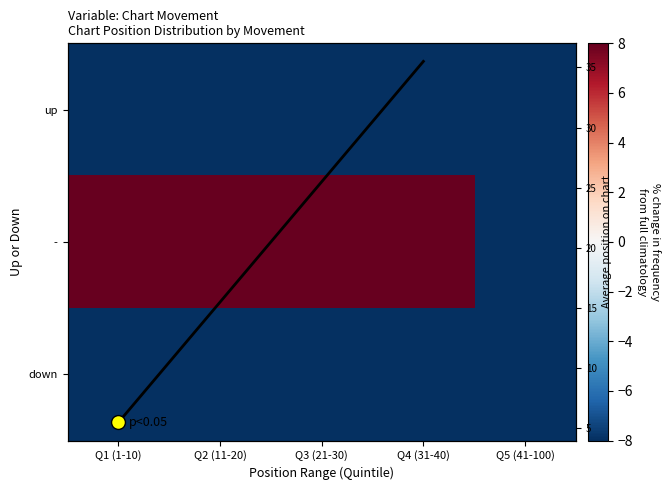

True or false: up has a value of -70.0 at Q2 (11-20).

True